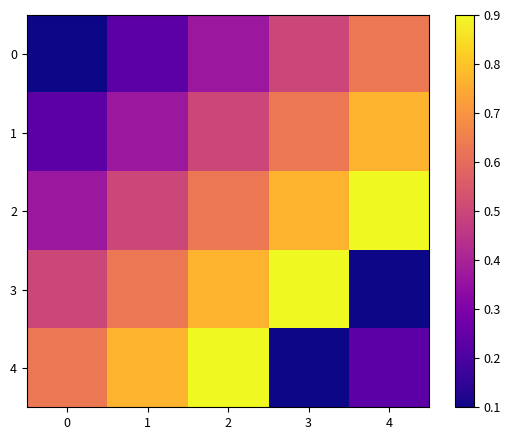

At which category is the sum across all series the highest?

2